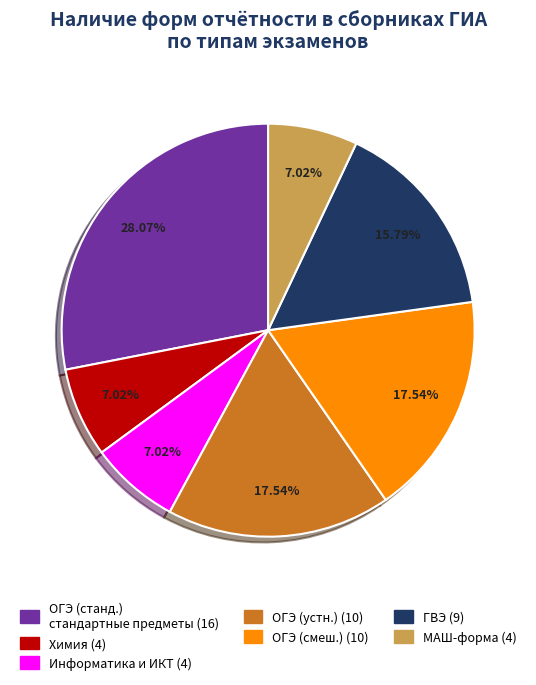

Which has a higher value, ГВЭ or ОГЭ (смеш.)?

ОГЭ (смеш.)